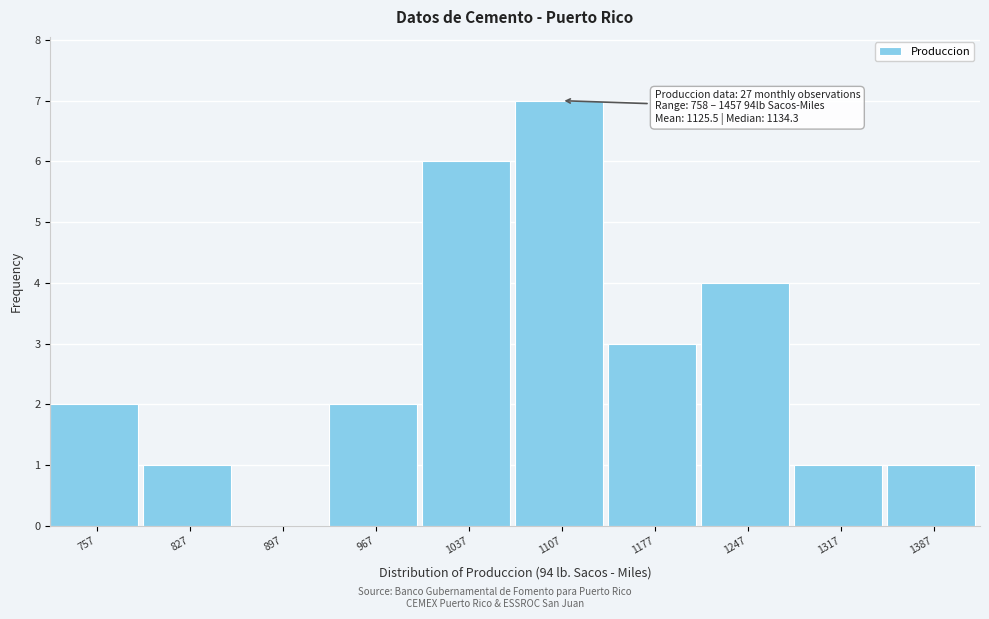

Reading left to right, transcribe all the data shown in this chart.

757=2	827=1	897=0	967=2	1037=6	1107=7	1177=3	1247=4	1317=1	1387=1